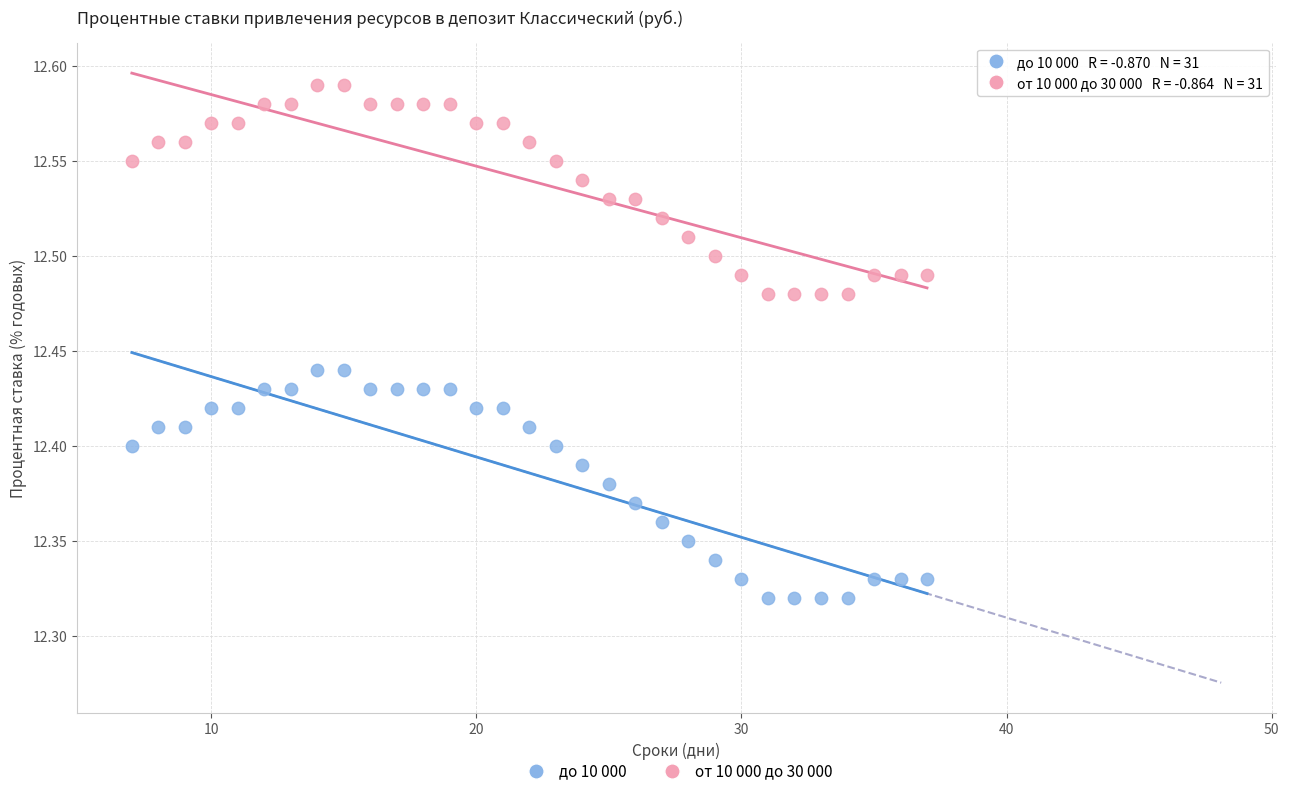

Which series contains the highest Y value?

от 10 000 до 30 000